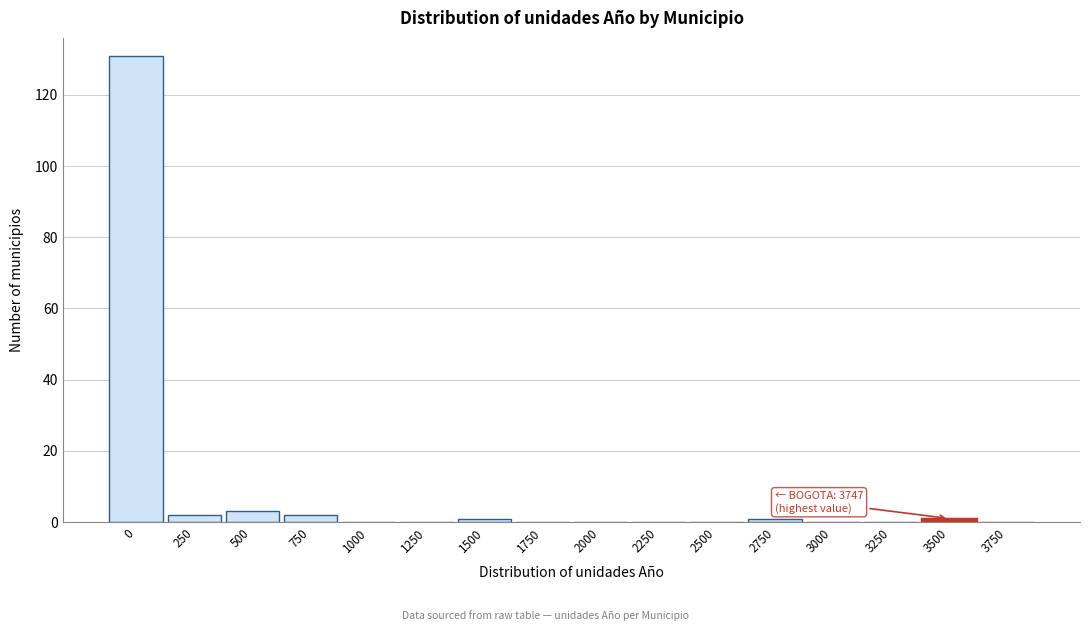

Reading left to right, list all the values displayed in this chart.

0=131	250=2	500=3	750=2	1000=0	1250=0	1500=1	1750=0	2000=0	2250=0	2500=0	2750=1	3000=0	3250=0	3500=1	3750=0